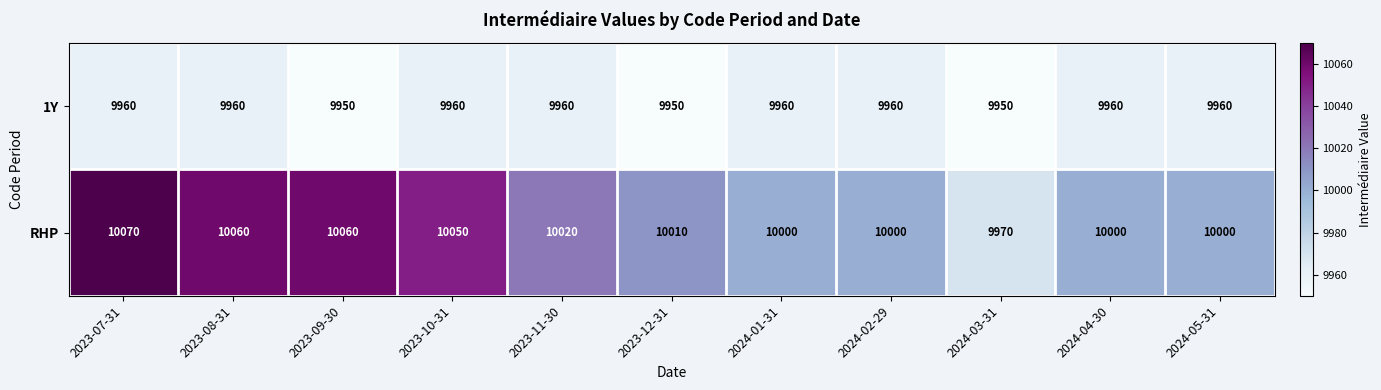

What is the total value across all series at 2024-05-31?

19960